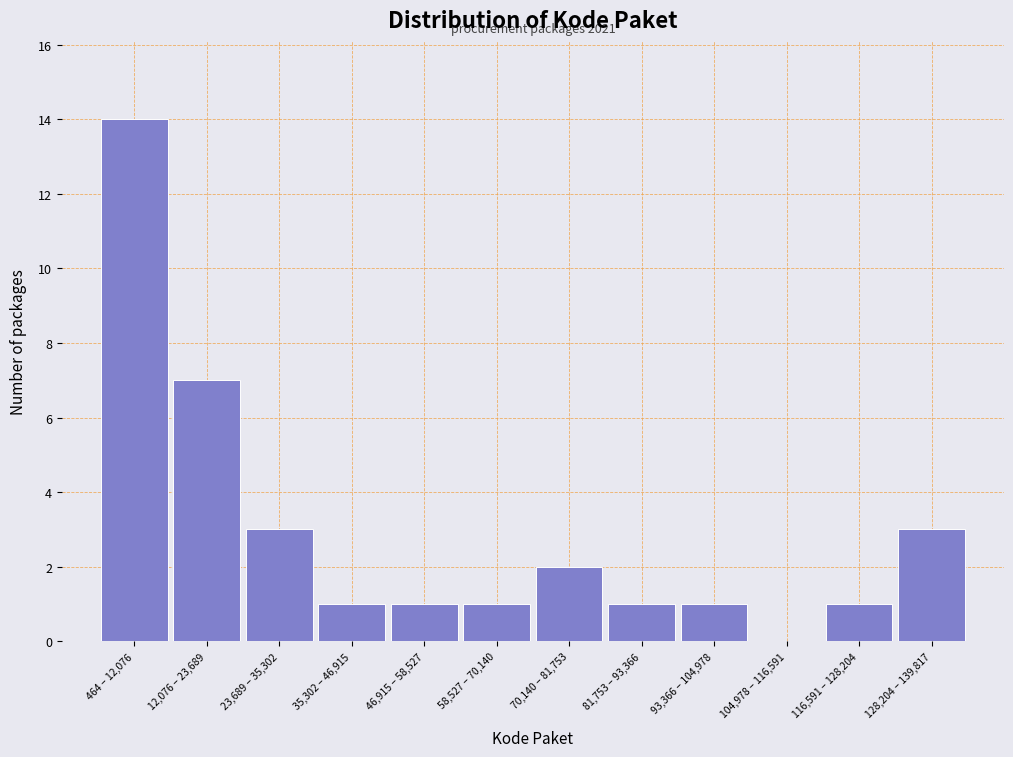

Reading right to left, what are all the values shown in this chart?

128,204 – 139,817=3	116,591 – 128,204=1	104,978 – 116,591=0	93,366 – 104,978=1	81,753 – 93,366=1	70,140 – 81,753=2	58,527 – 70,140=1	46,915 – 58,527=1	35,302 – 46,915=1	23,689 – 35,302=3	12,076 – 23,689=7	464 – 12,076=14